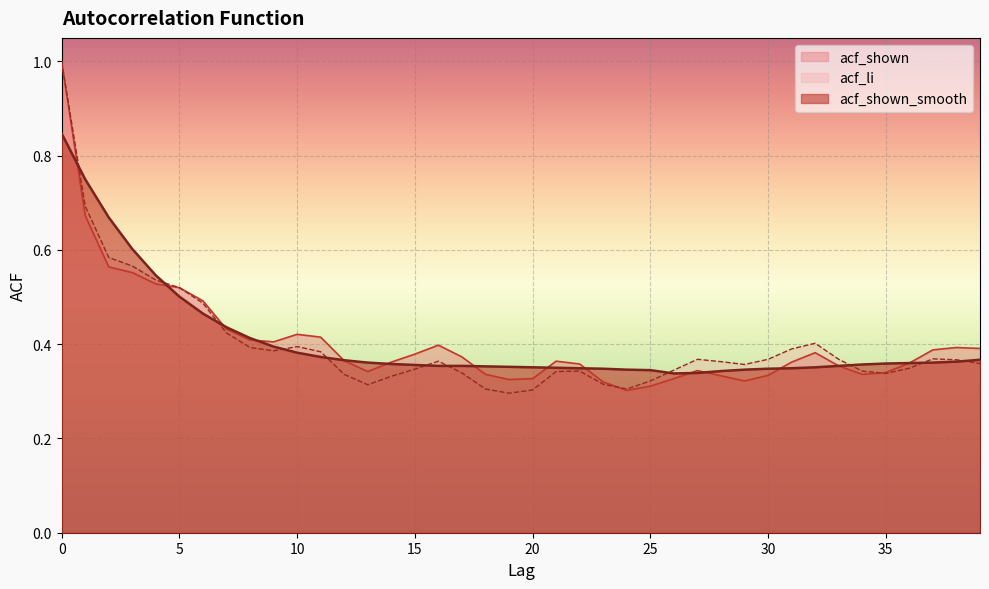

What is the greatest value displayed?

1.0